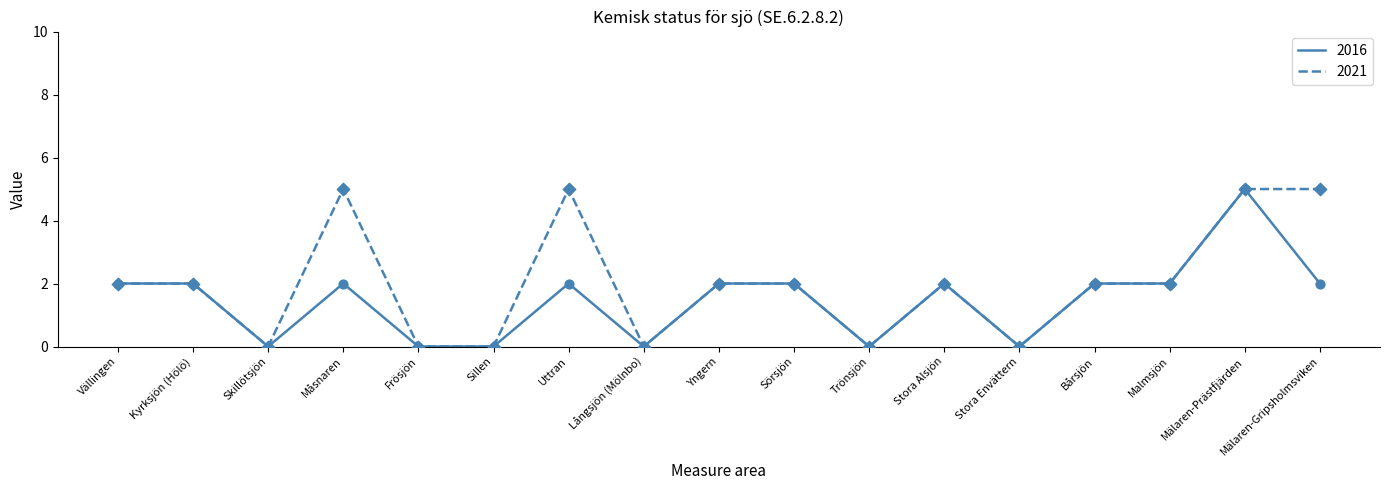

Between Kyrksjön (Hölö) and Uttran, which series saw the biggest shift?

2021